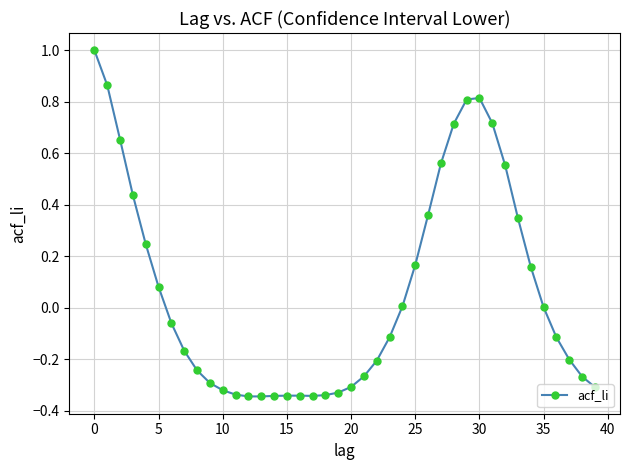

What is the sum of all values?

2.6